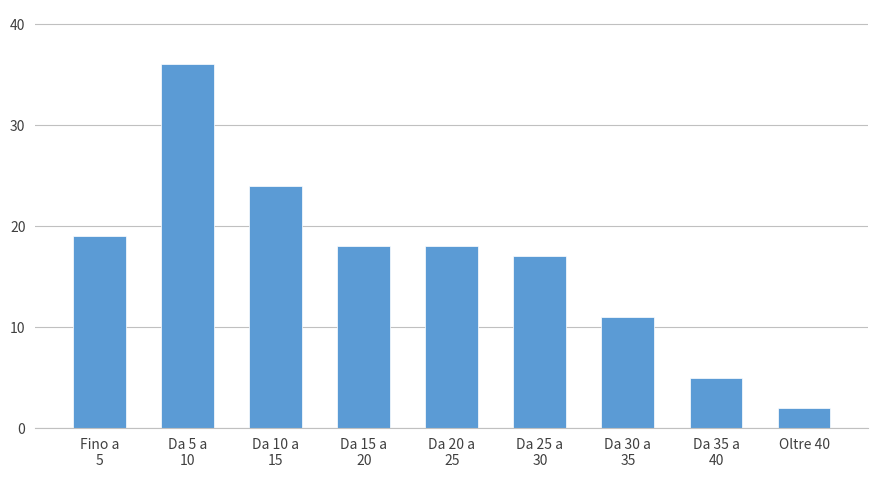

Reading left to right, list all the values displayed in this chart.

19	36	24	18	18	17	11	5	2